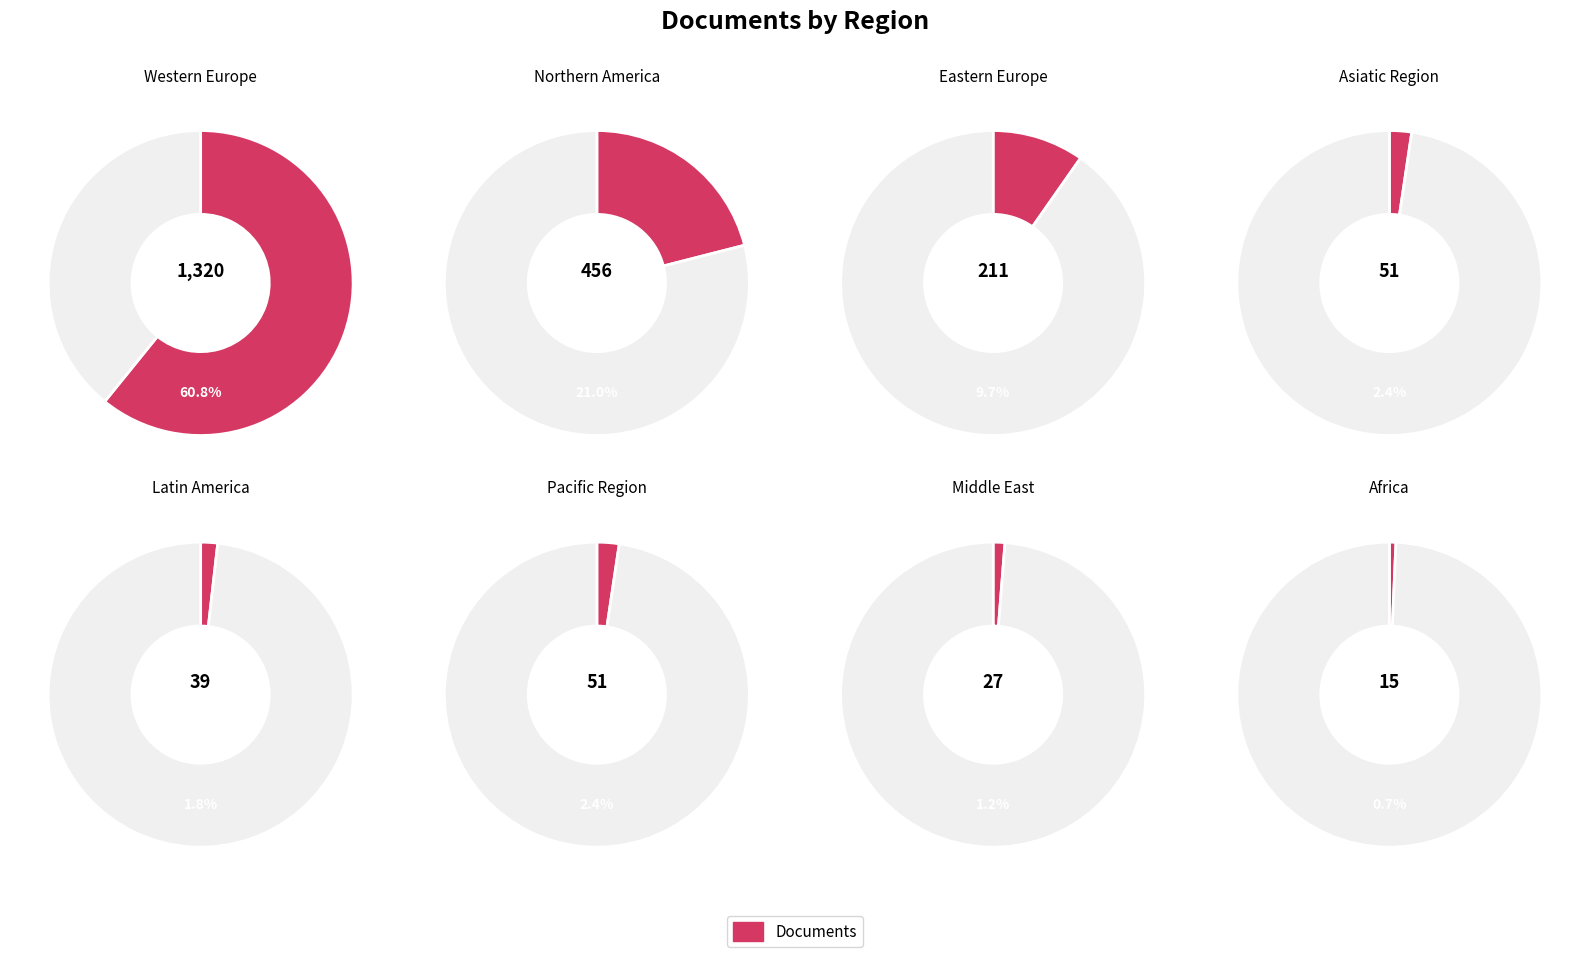

To the nearest percent, what is the difference between the Northern America and Africa slice percentages?

20%